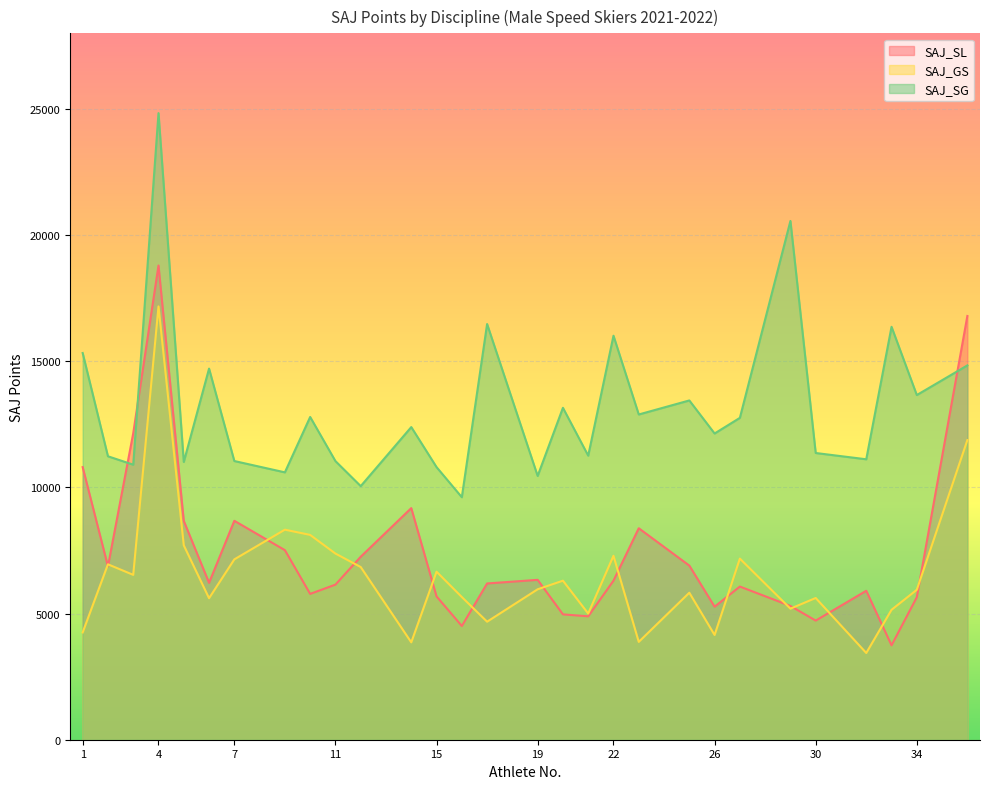

Reading left to right, extract all data points from this chart.

SAJ_SL: 1=10805	2=6871	3=12146	4=18795	5=8673	6=6219	7=8678	9=7514	10=5780	11=6148	12=7253	14=9180	15=5681	16=4508	17=6194	19=6337	20=4969	21=4891	22=6304	23=8382	25=6902	26=5273	27=6071	29=5303	30=4722	32=5904	33=3742	34=5648	36=16797
SAJ_GS: 1=4252	2=6953	3=6535	4=17175	5=7705	6=5609	7=7149	9=8326	10=8118	11=7379	12=6845	14=3860	15=6660	16=5655	17=4678	19=5963	20=6304	21=5001	22=7291	23=3878	25=5827	26=4152	27=7179	29=5195	30=5618	32=3438	33=5150	34=5943	36=11877
SAJ_SG: 1=15328	2=11235	3=10902	4=24837	5=11011	6=14710	7=11047	9=10598	10=12793	11=11044	12=10052	14=12392	15=10805	16=9612	17=16477	19=10455	20=13156	21=11260	22=16014	23=12892	25=13448	26=12138	27=12758	29=20564	30=11365	32=11116	33=16367	34=13662	36=14838